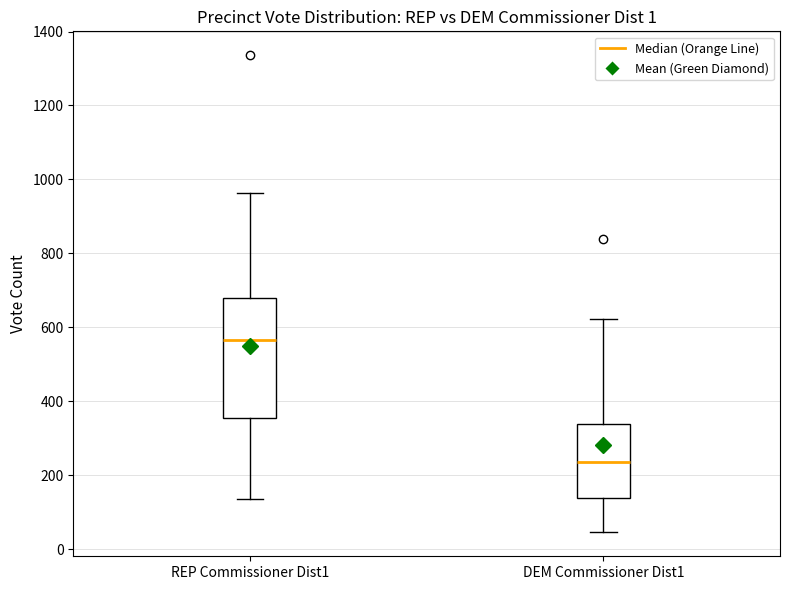

Comparing the boxes themselves (not the whiskers), which one is the tallest?

REP Commissioner Dist1